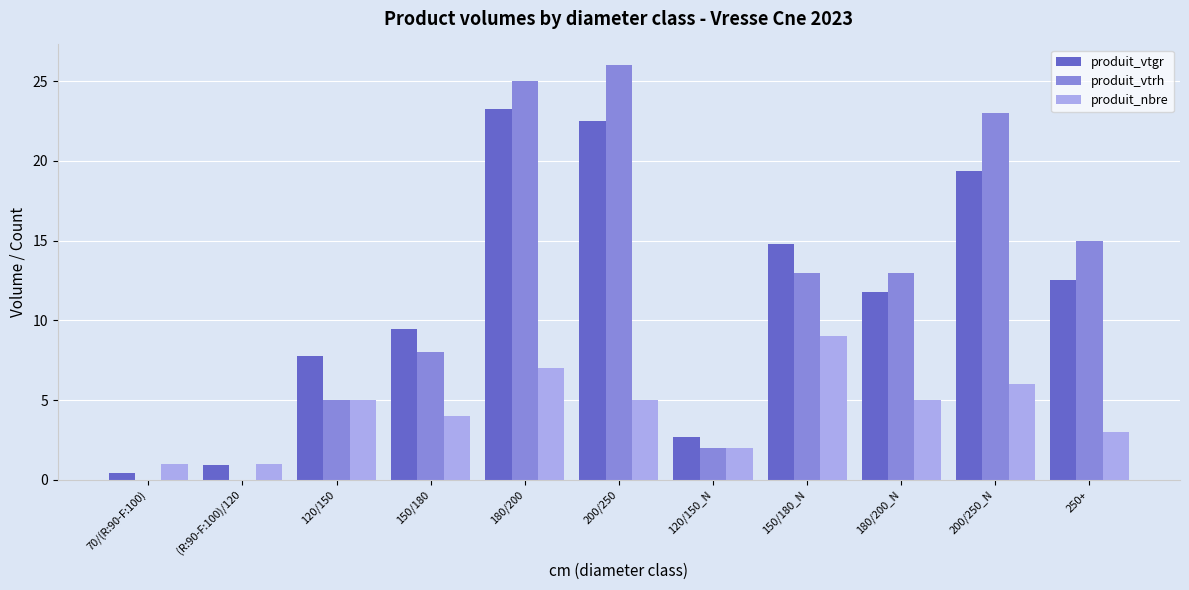

How many categories are shown in the chart?

11